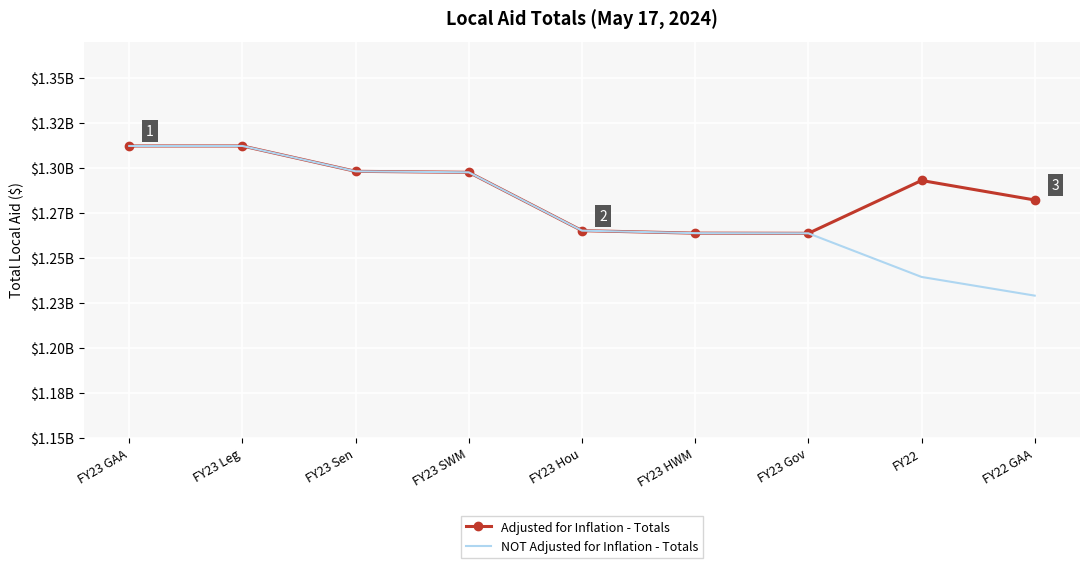

True or false: Adjusted for Inflation - Totals and NOT Adjusted for Inflation - Totals intersect in this chart.

False